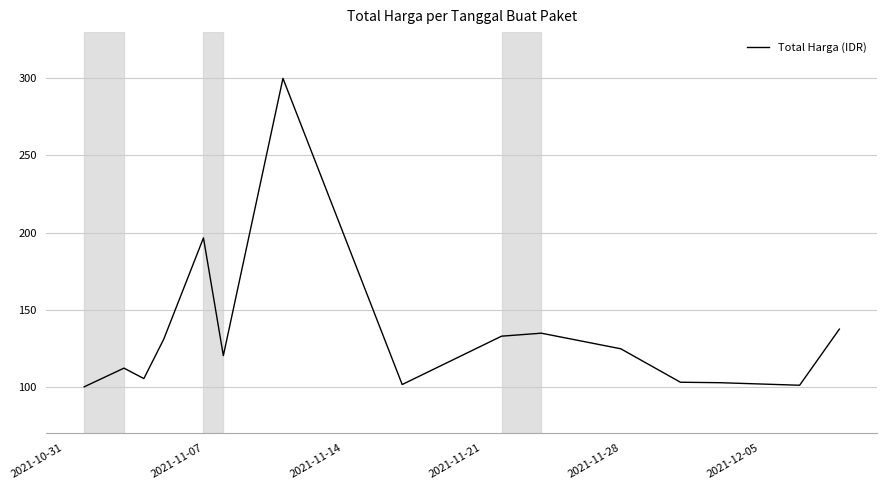

What is the difference between the maximum and minimum values?

200.0